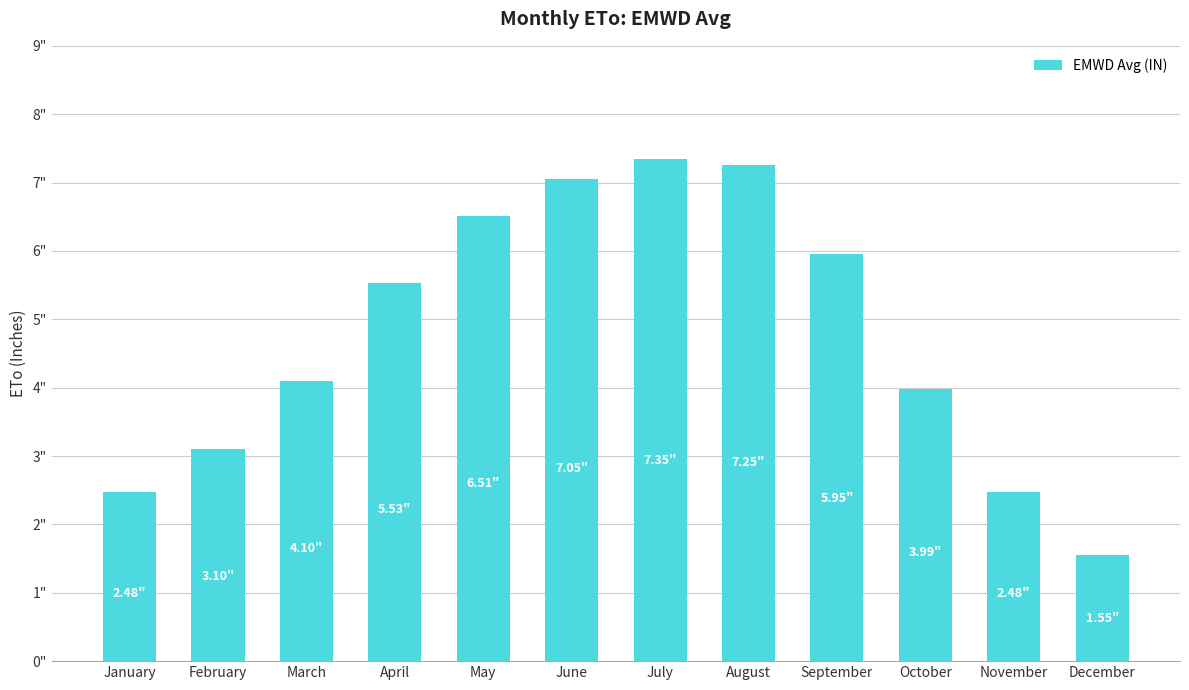

What is the difference between the values at June and December?

5.5